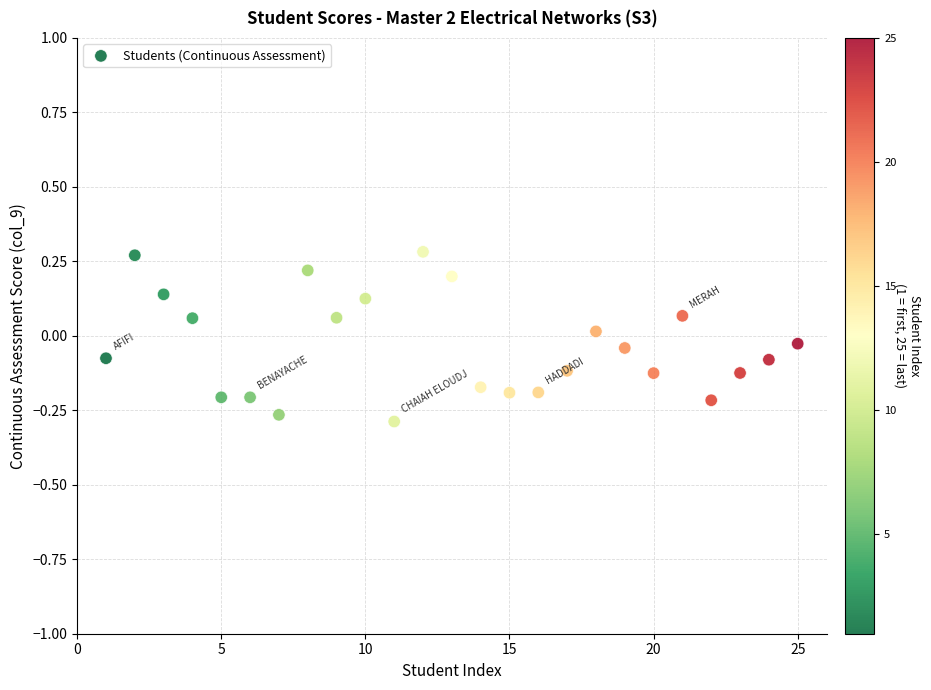

What is the range of X values (max minus min)?

24.0